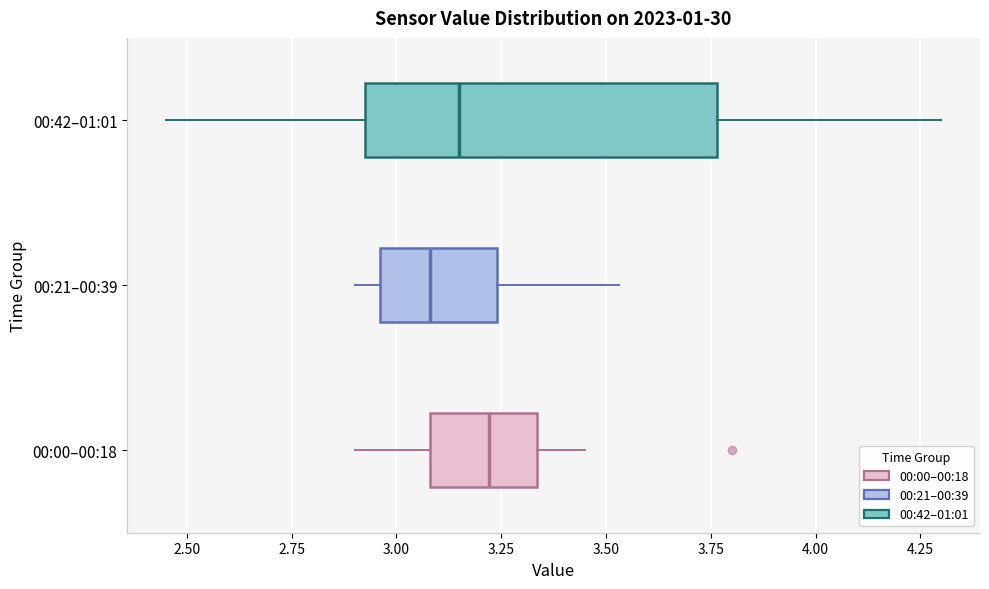

Where does the left whisker of the box for 00:21–00:39 end on the x-axis? The values are not printed on the chart, so give them approximately, as read against the axis.

2.90